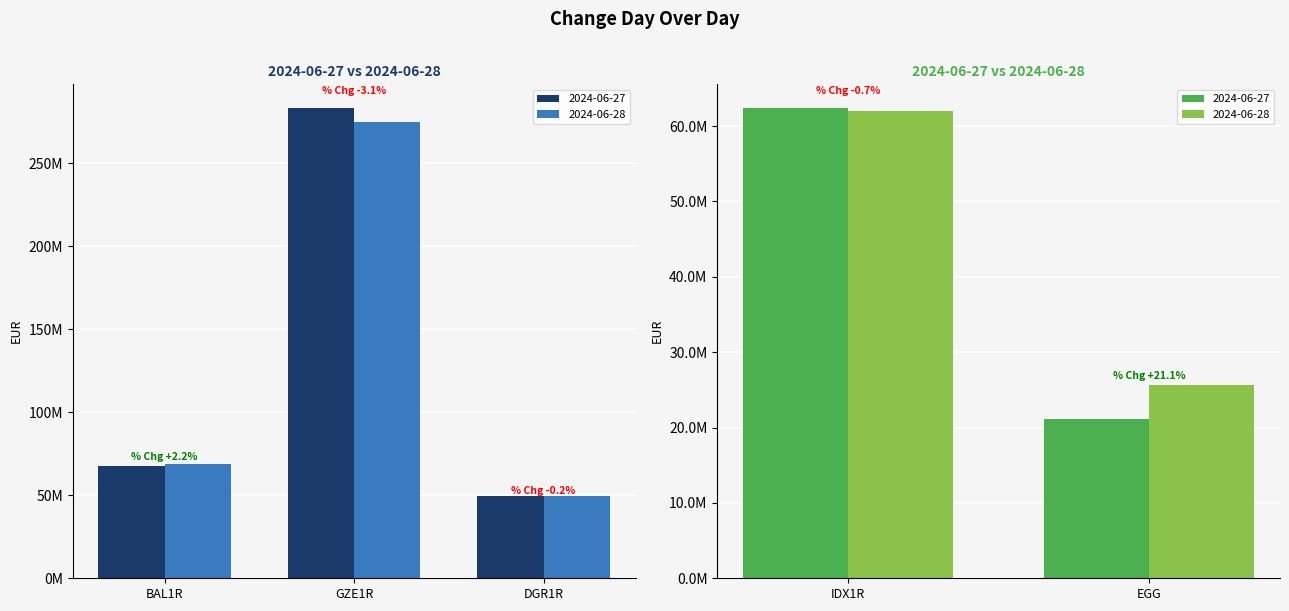

What is the smallest value displayed?

21193341.0